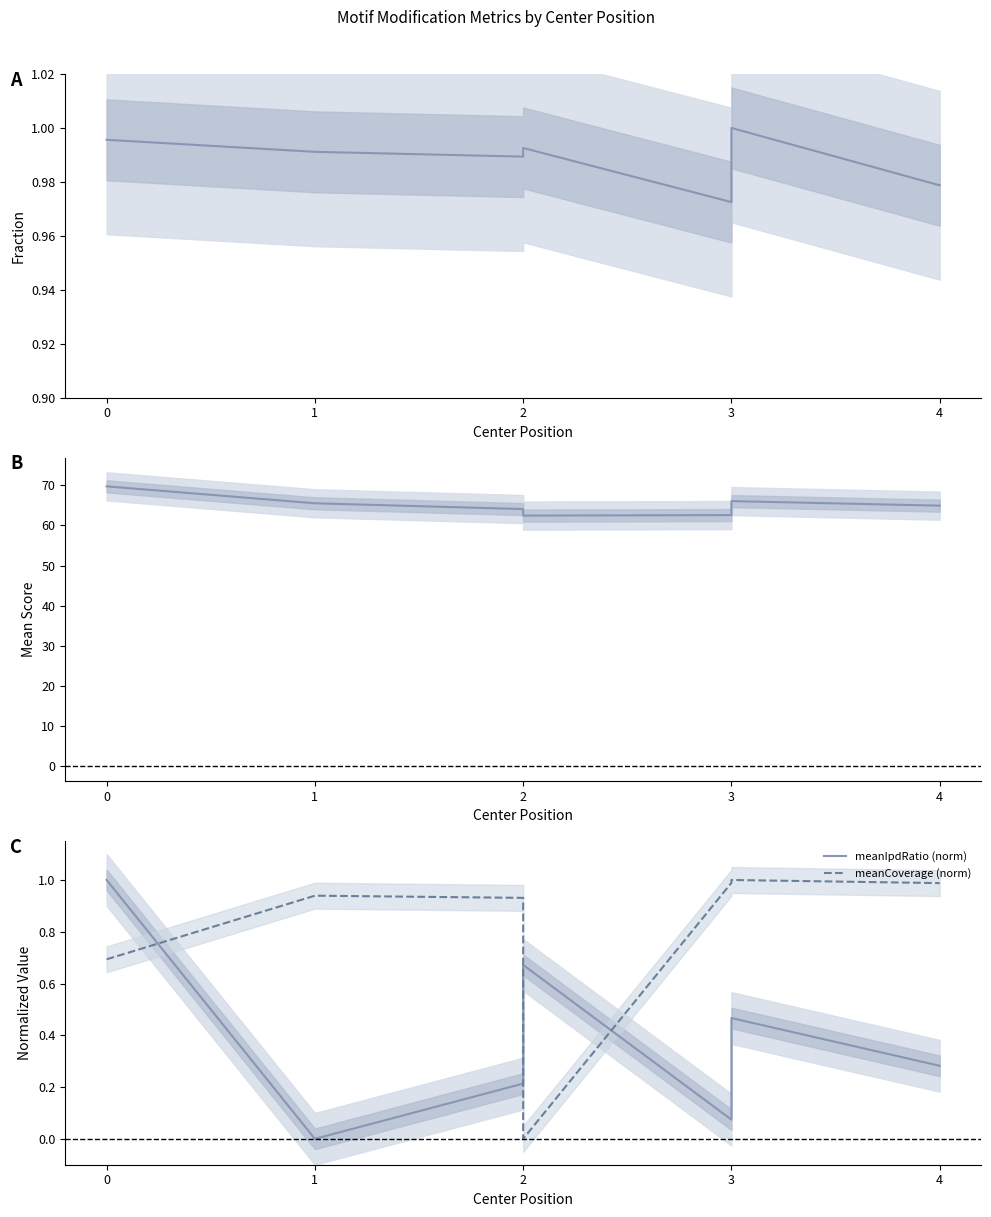

Rank the series by their maximum value, from highest to lowest.

meanScore, fraction, meanIpdRatio (norm), meanCoverage (norm)